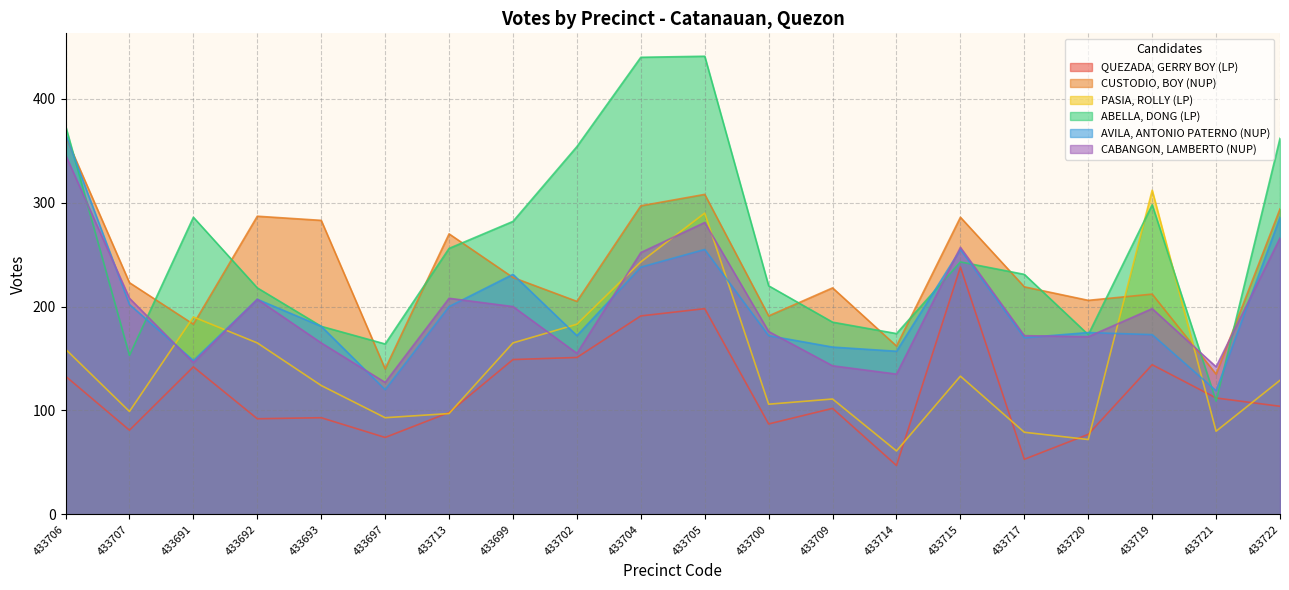

What are all the series names shown in the legend?

QUEZADA, GERRY BOY (LP), CUSTODIO, BOY (NUP), PASIA, ROLLY (LP), ABELLA, DONG (LP), AVILA, ANTONIO PATERNO (NUP), CABANGON, LAMBERTO (NUP)